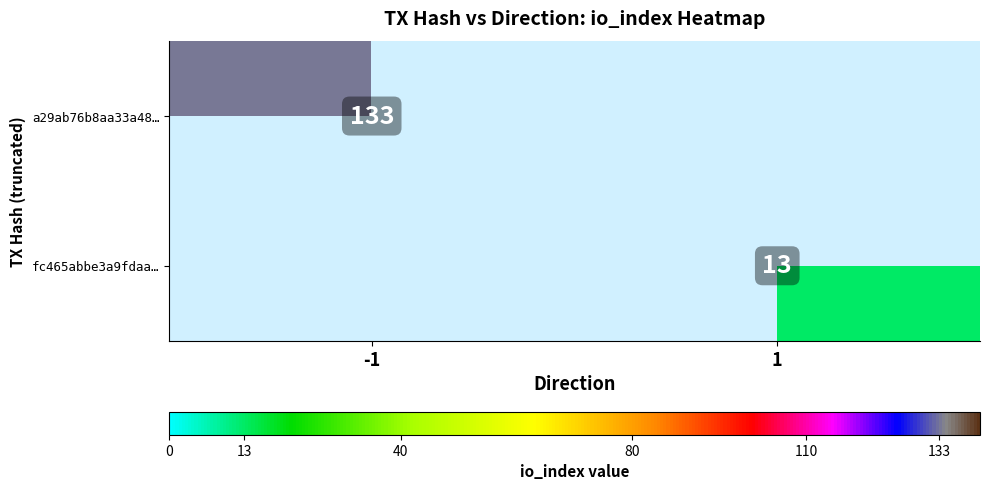

What is the maximum value shown in the chart?

133.0